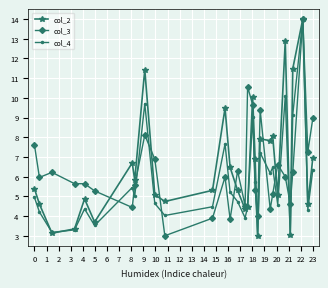

What is the value of the col_2 point at the 5th from the left?

4.9